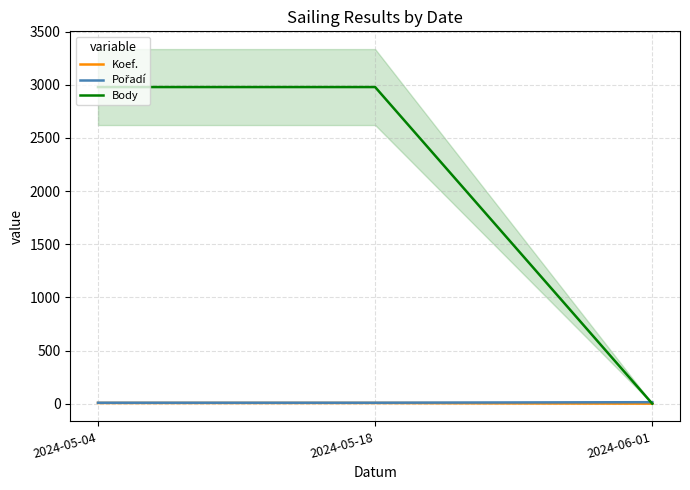

Between 2024-06-01 and 2024-05-04, which is larger?

2024-05-04